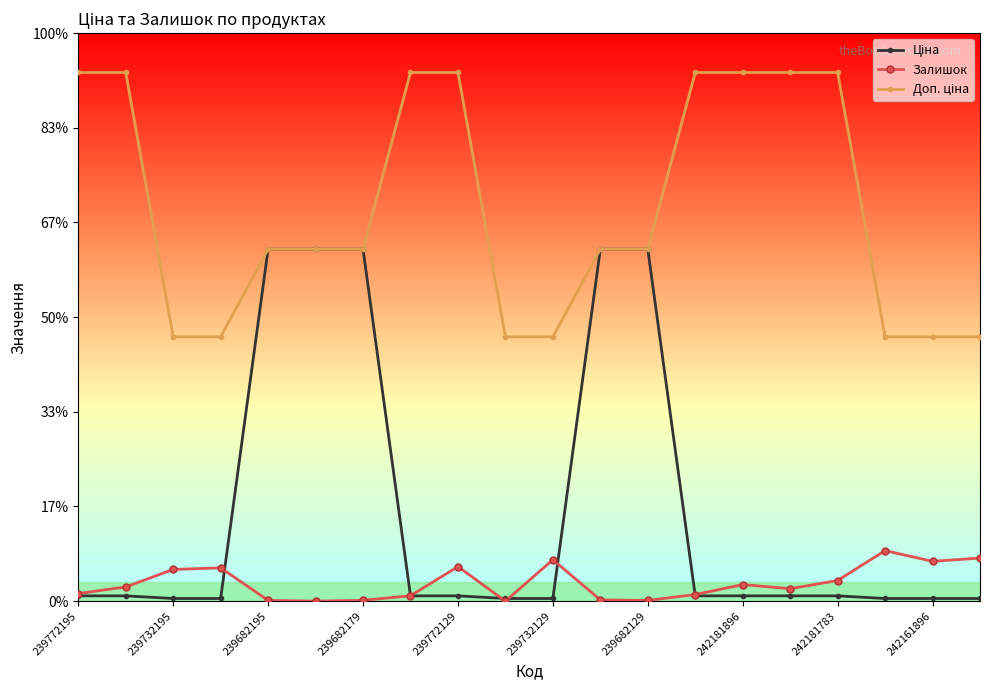

Is this an area chart (filled region under the line)?

No